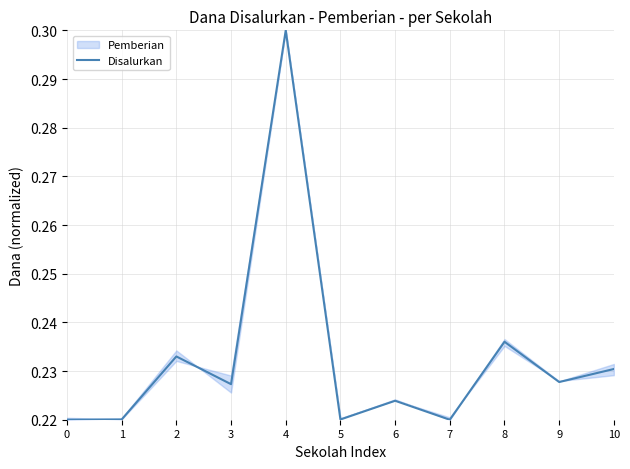

Does the chart have visible grid lines?

Yes